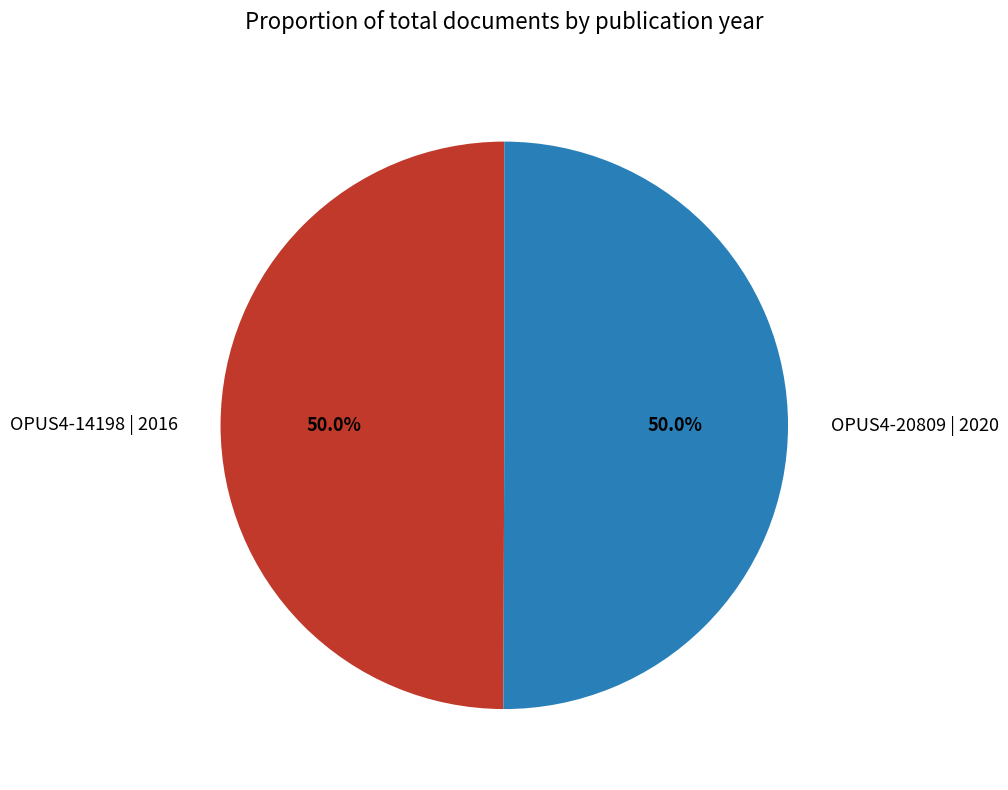

Count the number of slices in the pie.

2